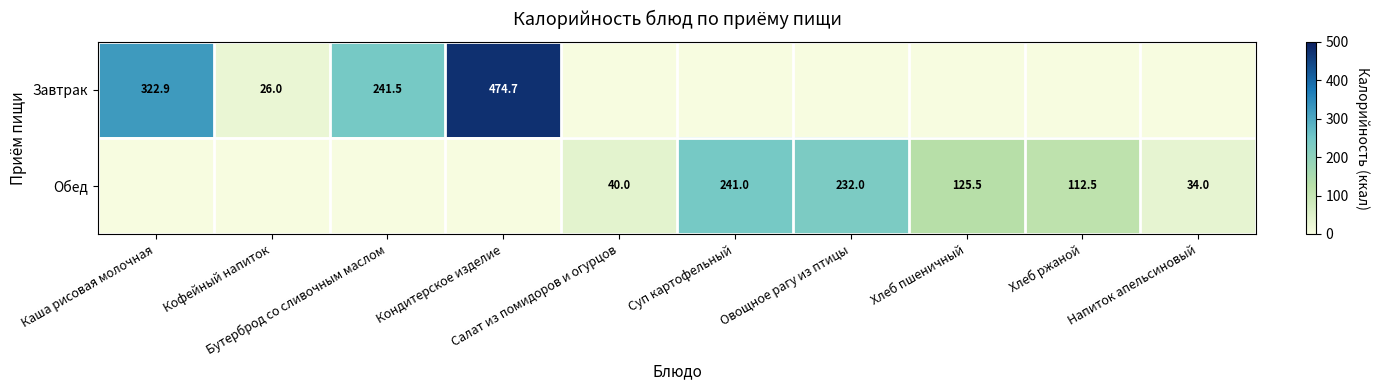

Which series has the widest spread of values?

Завтрак